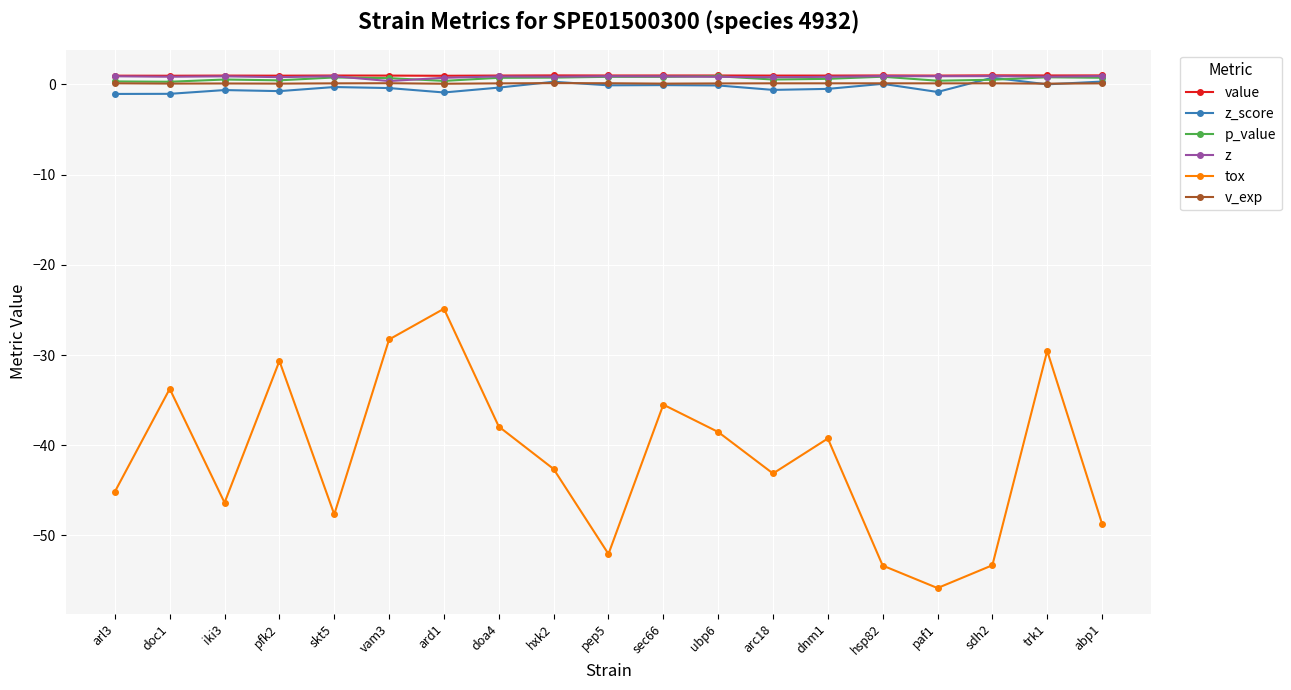

Is the value of z_score at sec66 greater than the value of tox at abp1?

Yes